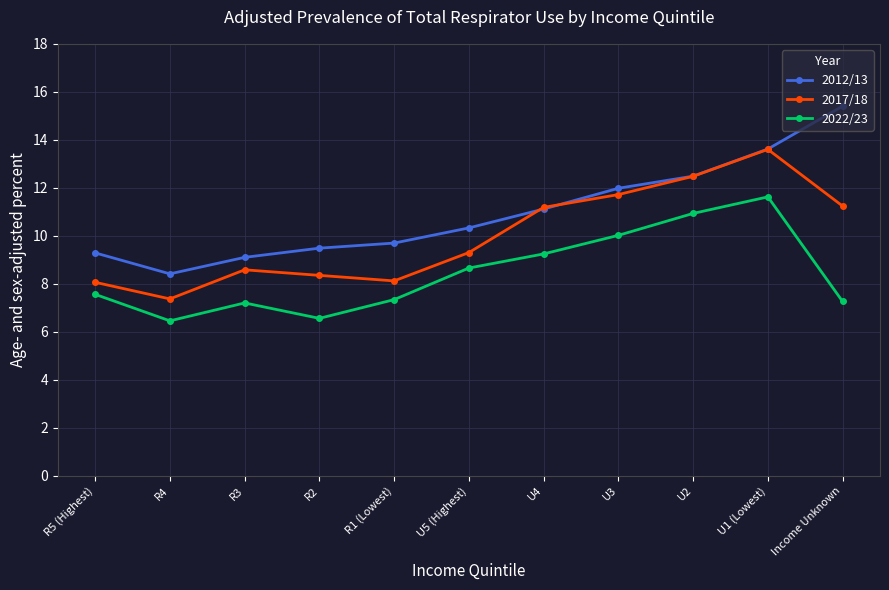

What is the label of the 1st point from the right?

Income Unknown